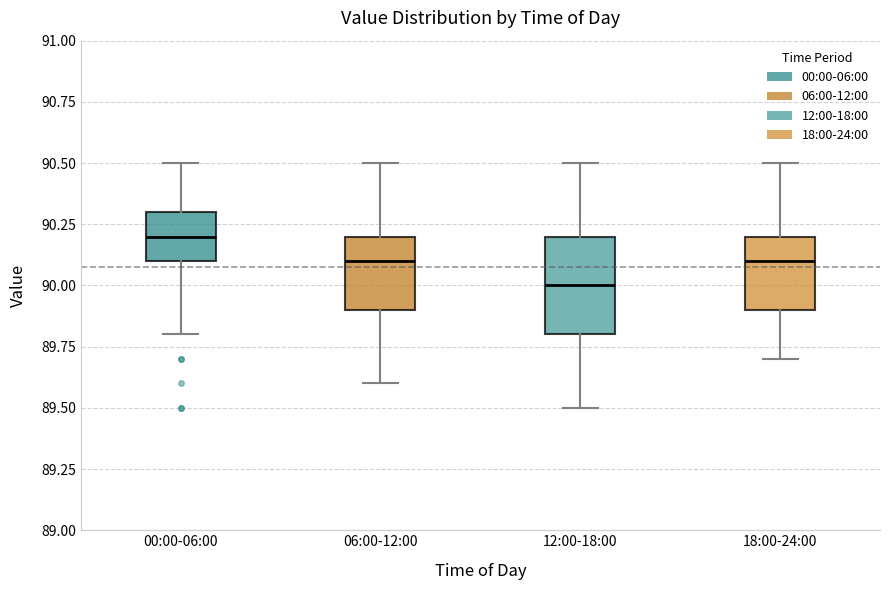

Comparing the boxes themselves (not the whiskers), which one is the tallest?

12:00-18:00